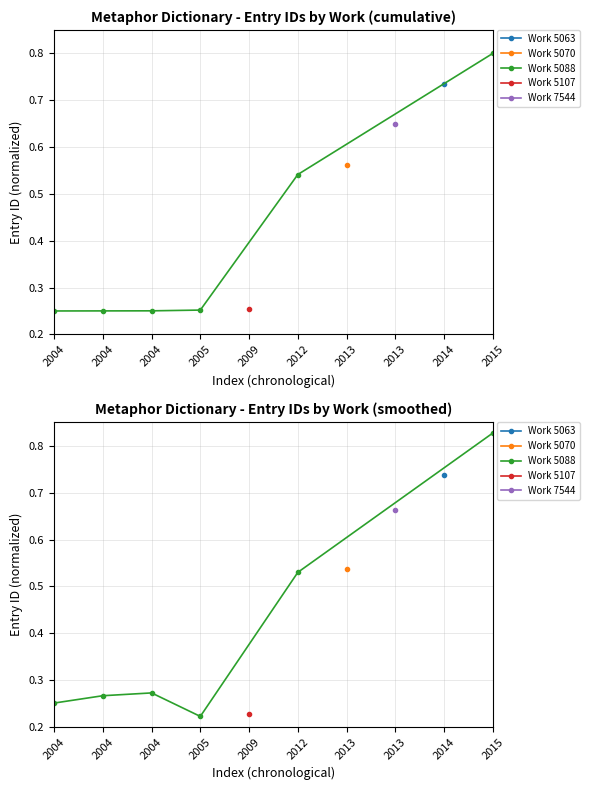

Is this an area chart (filled region under the line)?

No